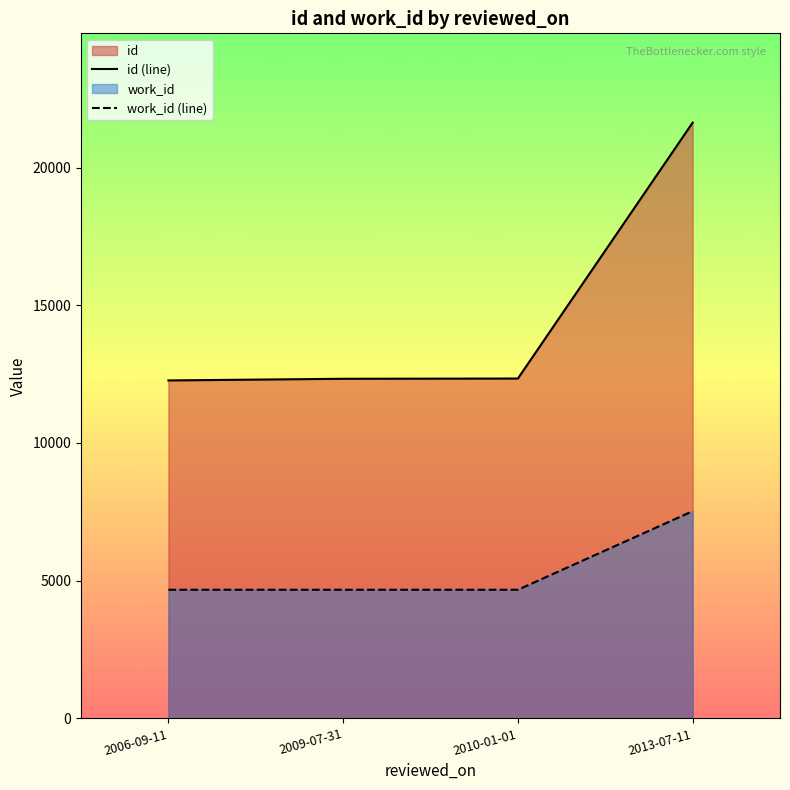

Rank the series by their average value, from lowest to highest.

work_id (line), id (line)